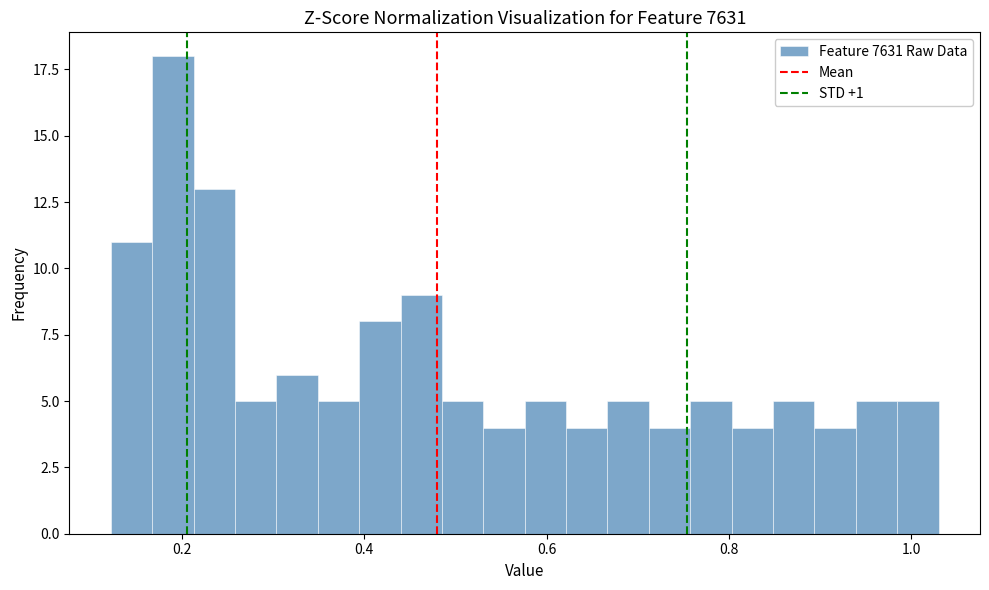

Read against the x-axis, roughly where is the centre of the tallest bar?

0.18